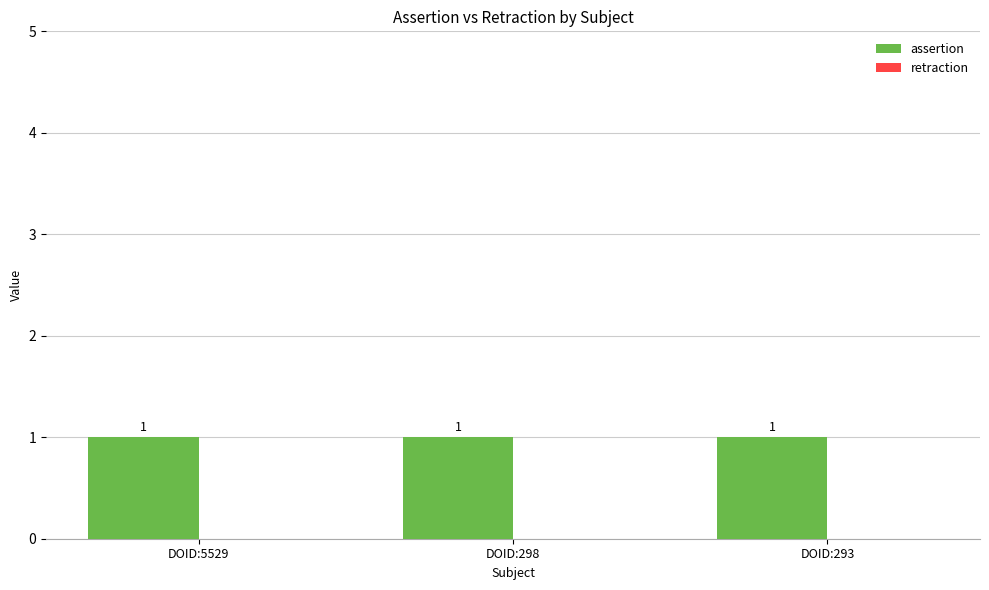

How many categories are shown in the chart?

3